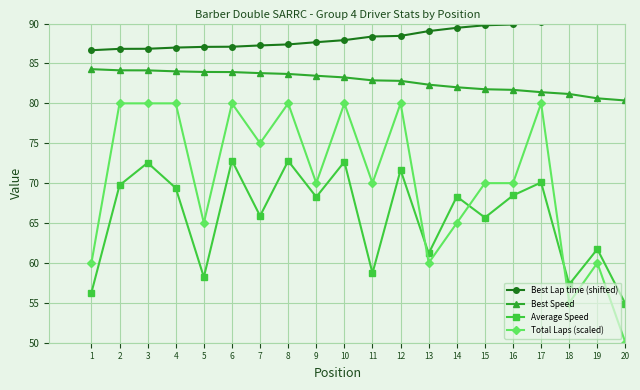

Which has a higher value, 11 or 13?

13